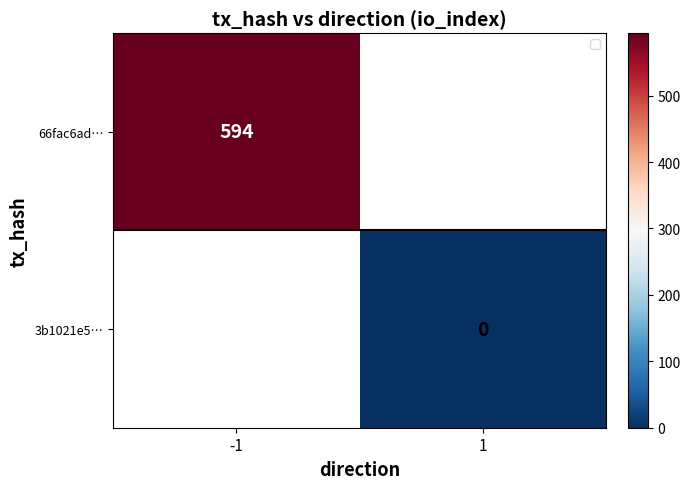

At how many categories does at least one series exceed 479?

1